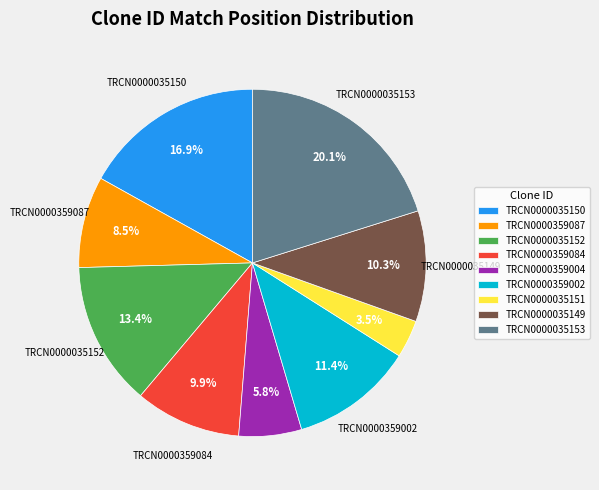

To the nearest percent, what is the combined percentage of TRCN0000035150 and TRCN0000035151?

20%